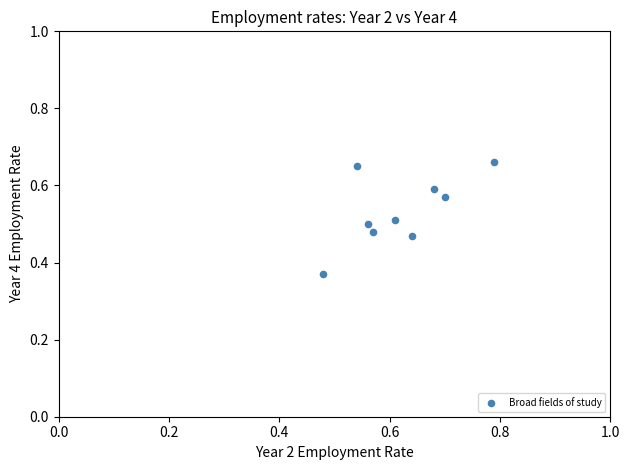

What is the range of X values (max minus min)?

0.3